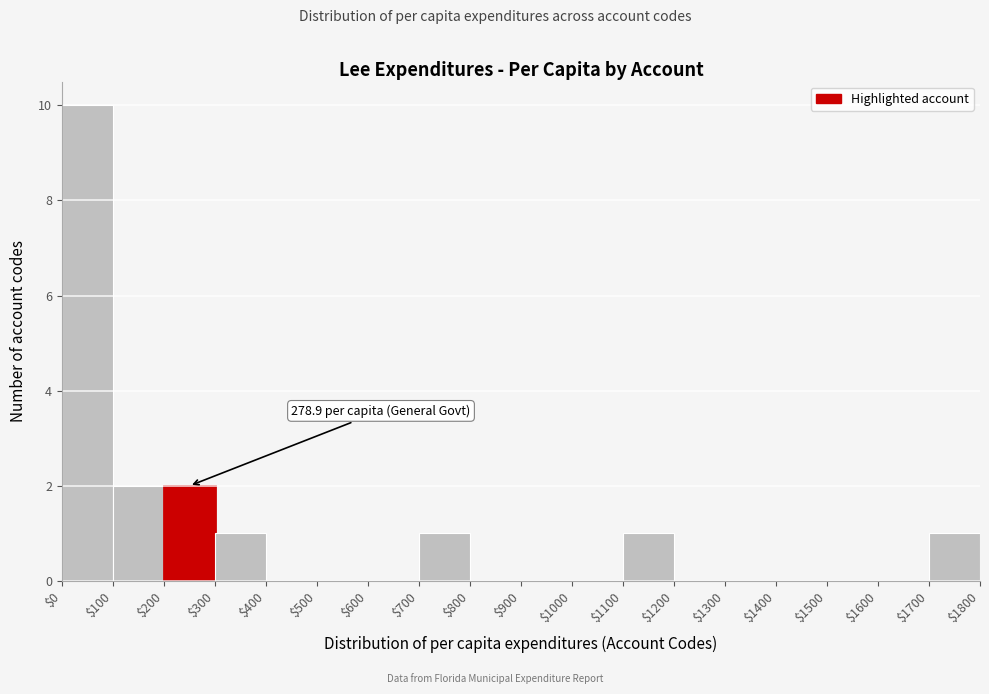

Over which range of the x-axis is the bar tallest?

$0 to $100